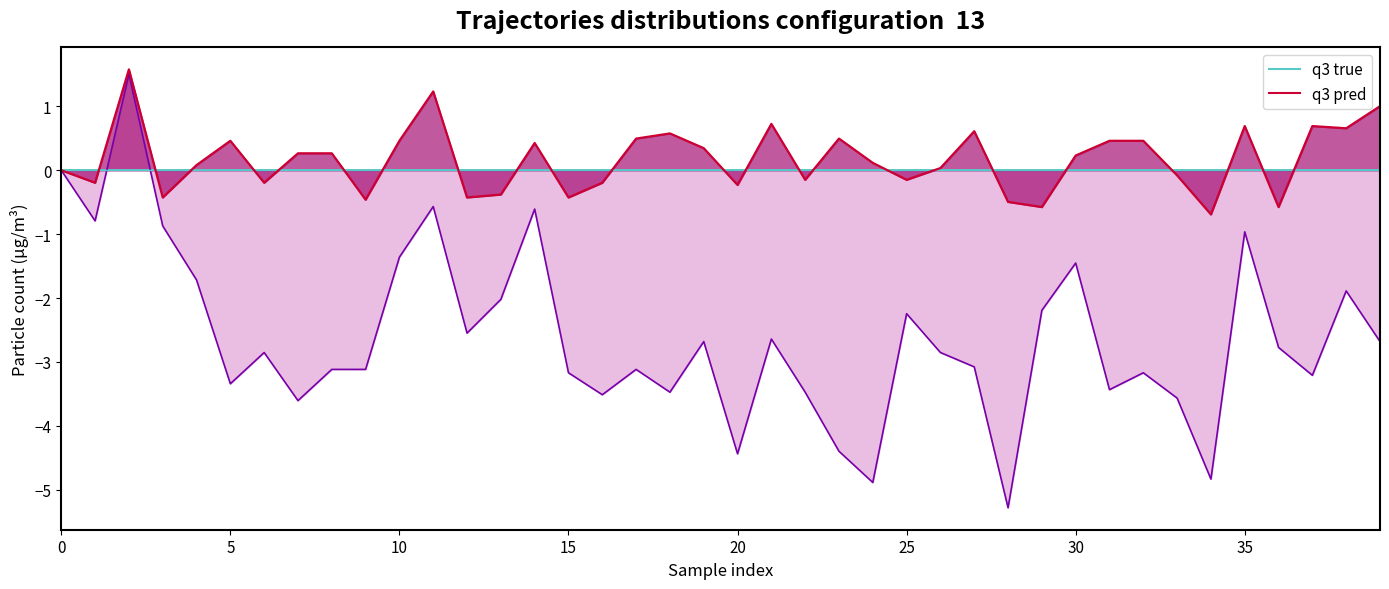

How many lines are shown in the chart?

2